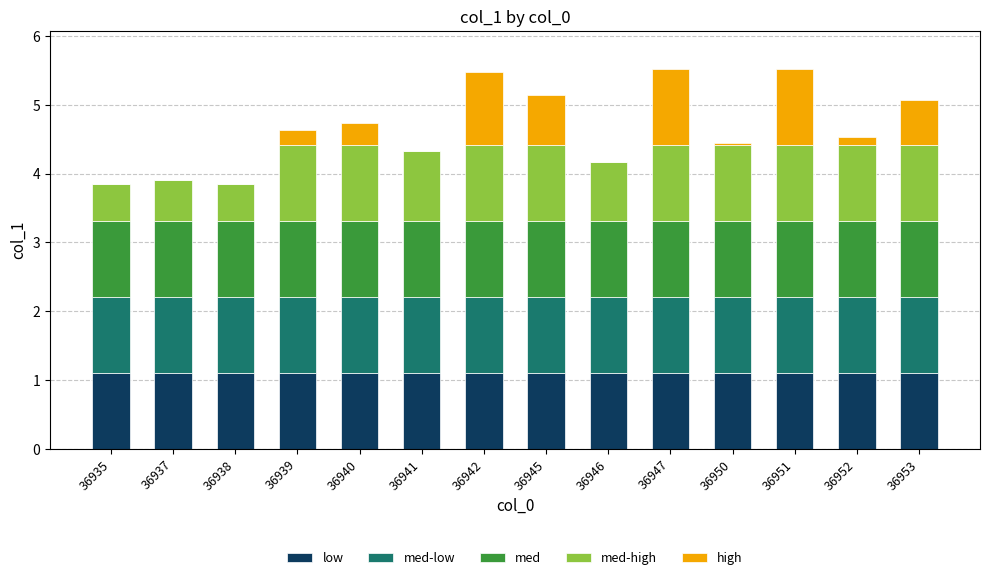

What is the total value across all series at 36953?

5.1